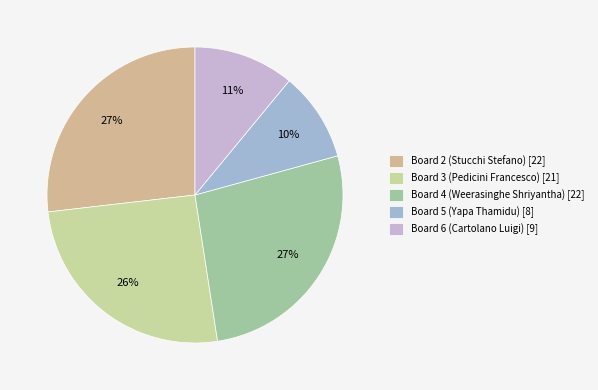

Which category has the smallest portion of the pie?

Board 5 (Yapa Thamidu)